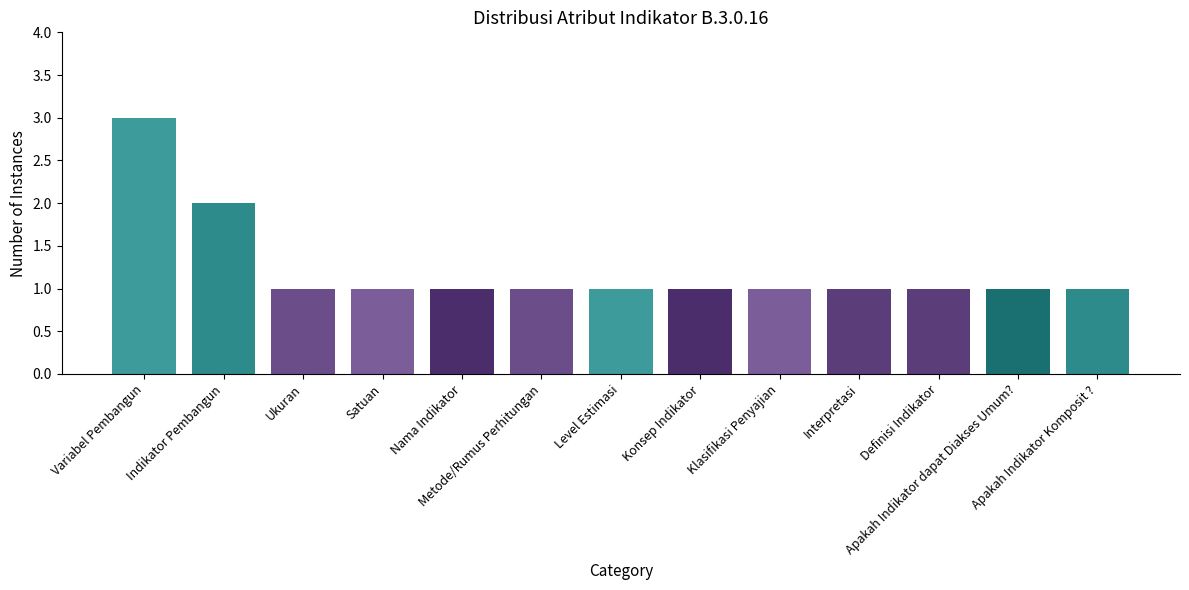

Where is the data nearest to the value 2?

Indikator Pembangun